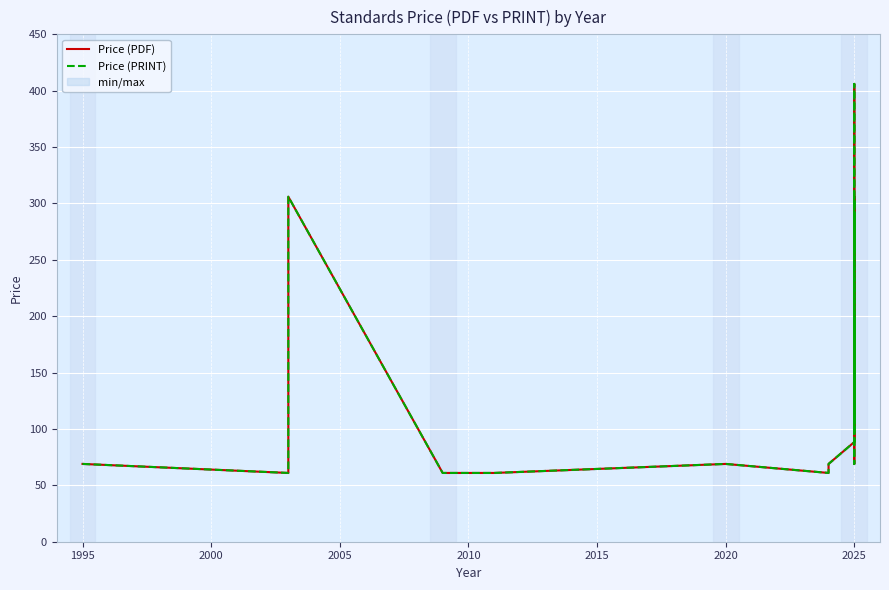

What is the label of the 13th point from the right?

2025